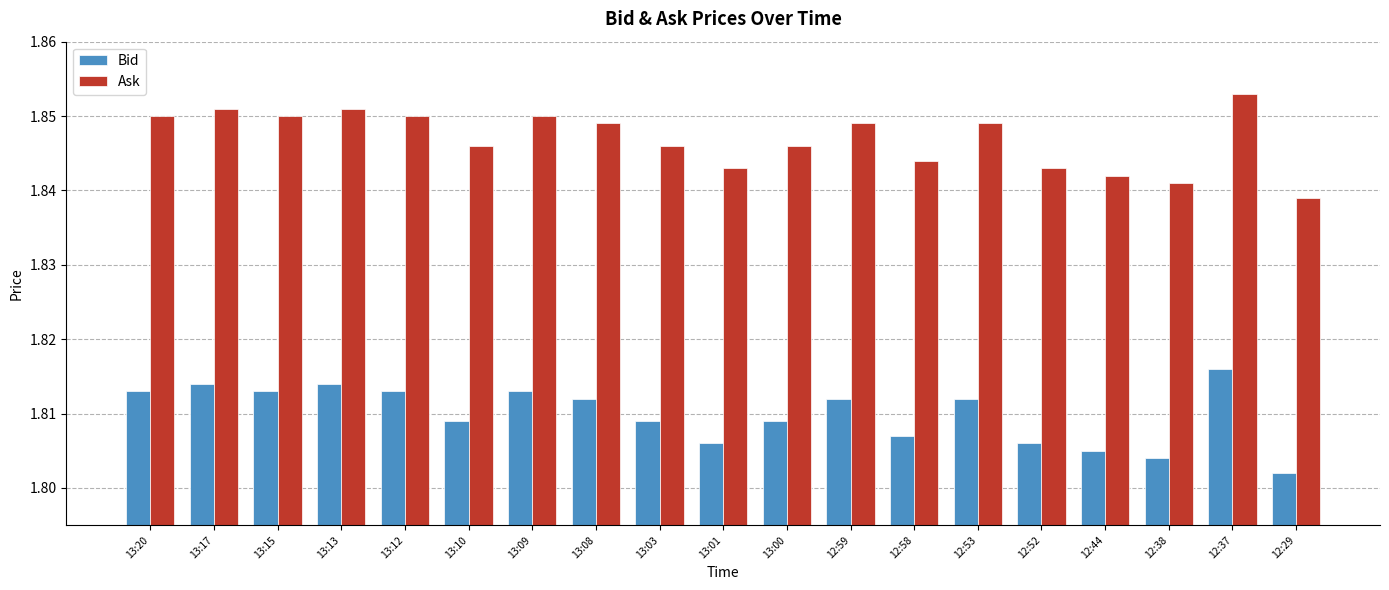

What is the label of the 5th bar from the right?

12:52